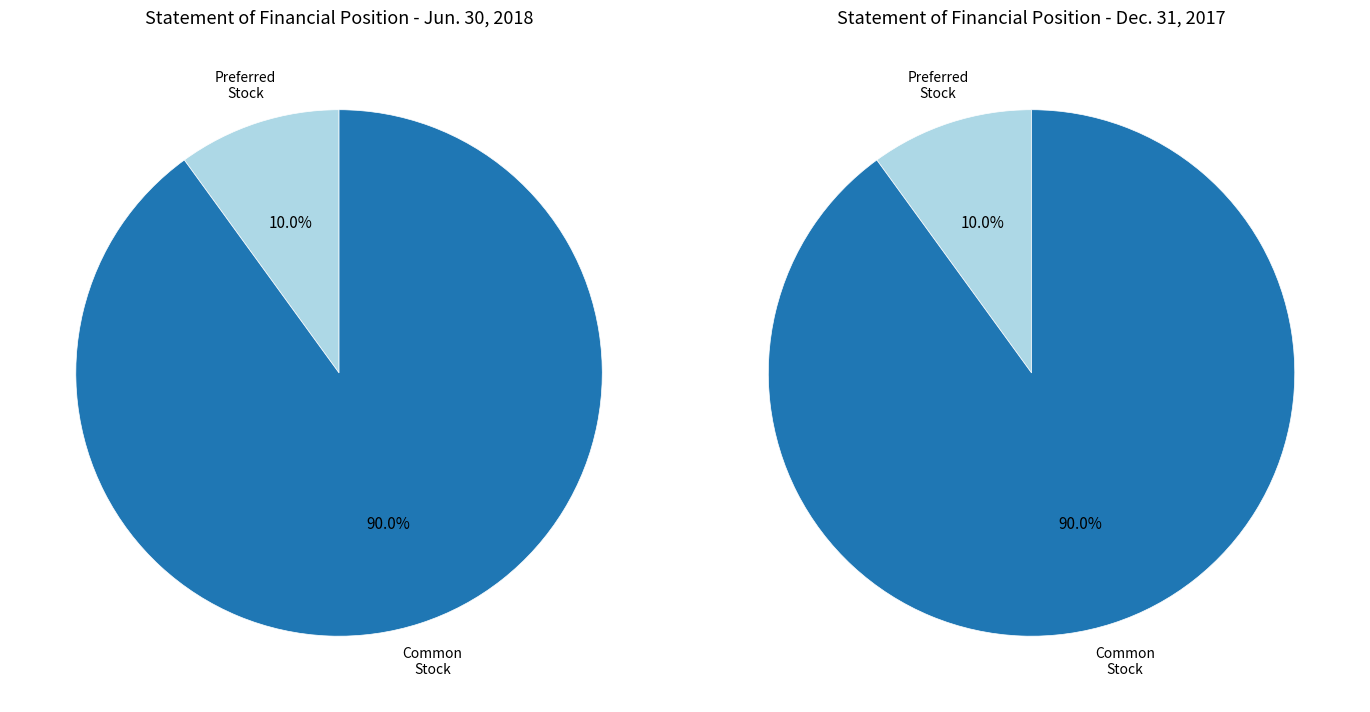

How many segments does this pie chart have?

2